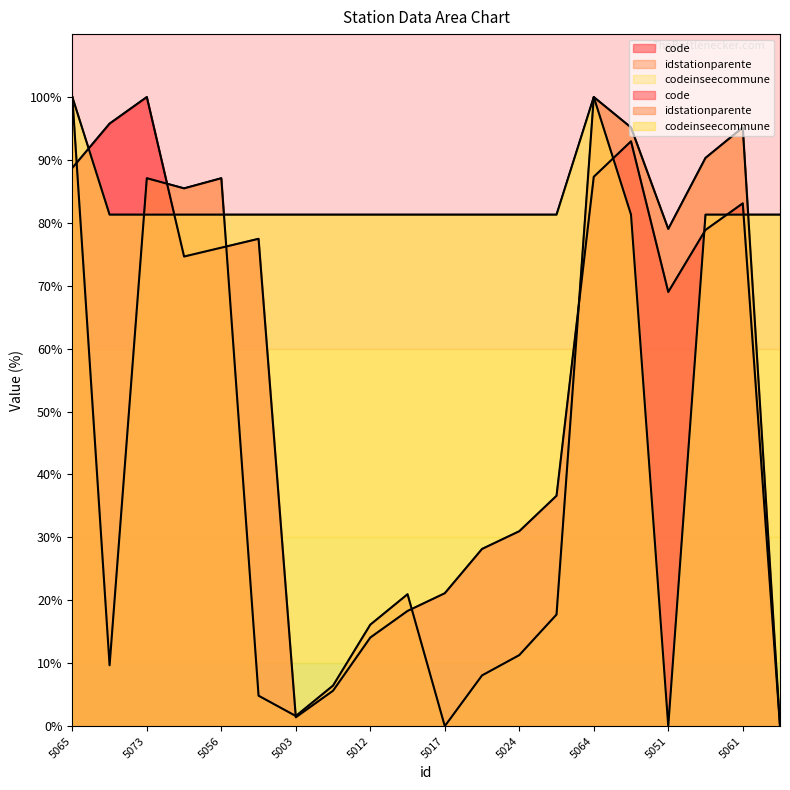

Which label corresponds to the largest value in the chart?

5073